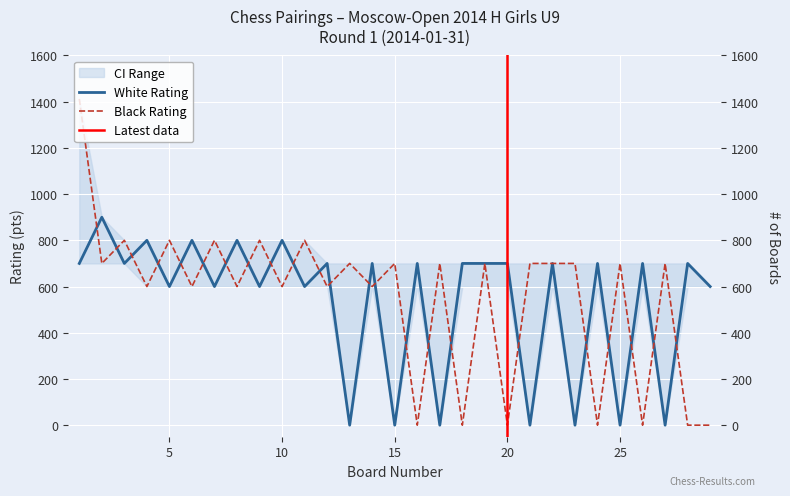

Is it true that White Rating equals 0 at 21?

True